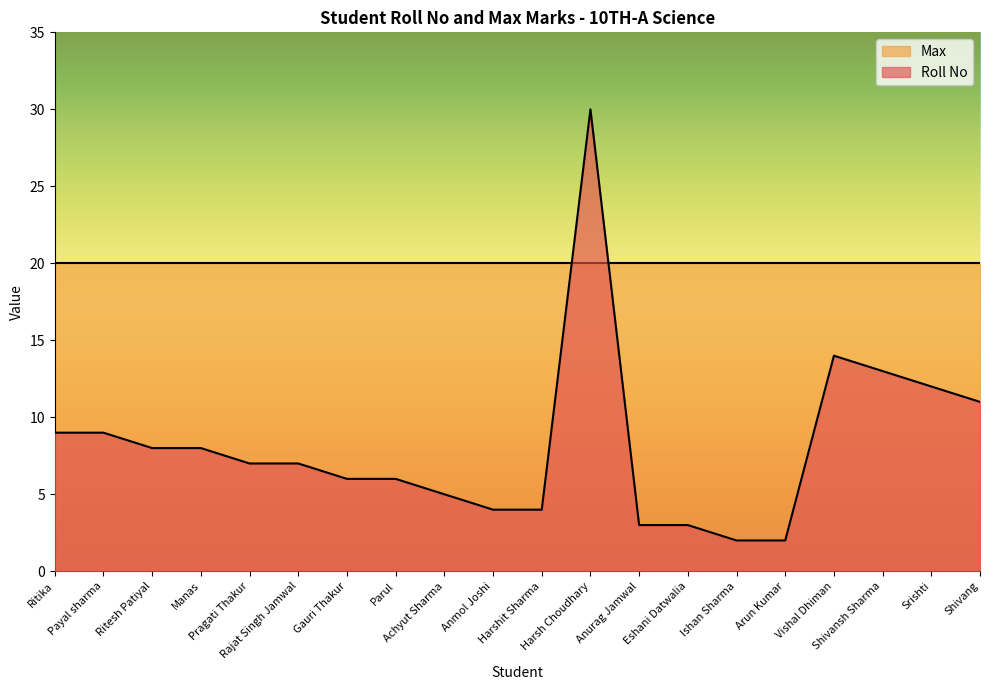

At which category does the data reach its first local peak?

Harsh Choudhary